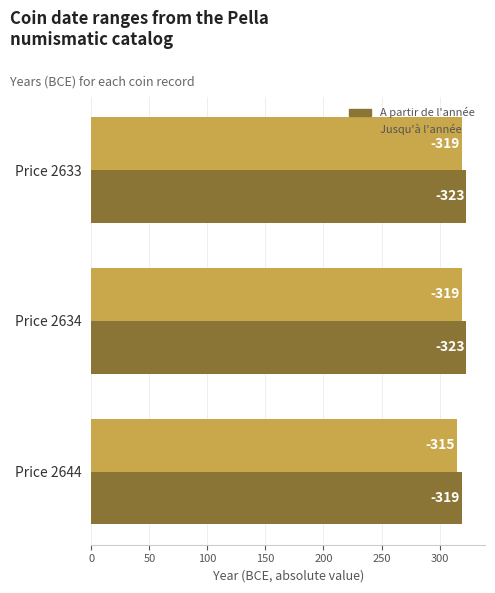

What are all the series names shown in the legend?

A partir de l'année, Jusqu'à l'année